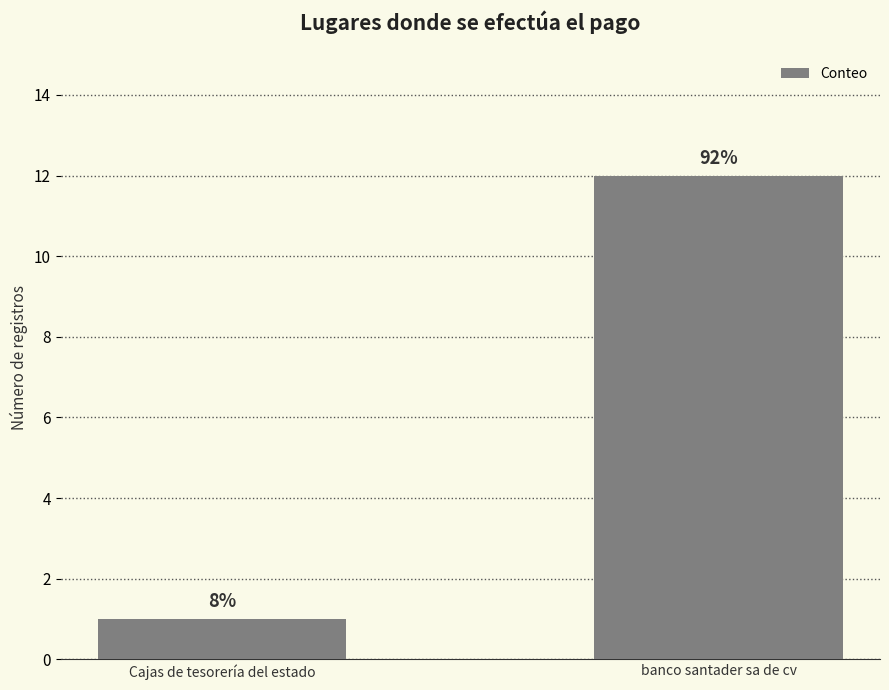

Are the bars horizontal?

No